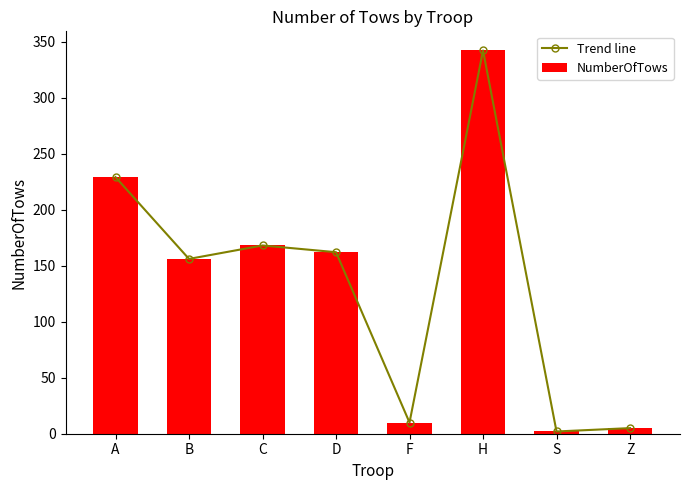

What is the sum of all NumberOfTows values?

1074